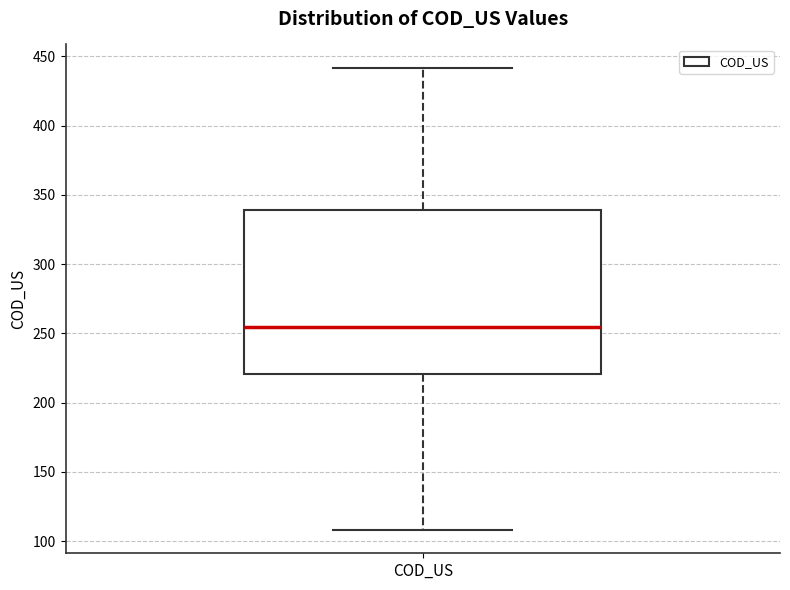

Transcribe this box plot: give where the median line is, the range the box spans, and where the two whiskers end, as read against the y-axis. The values are not printed on the chart, so give them approximately, as read against the axis.

median 255, box 220 to 340, whiskers 110 to 440